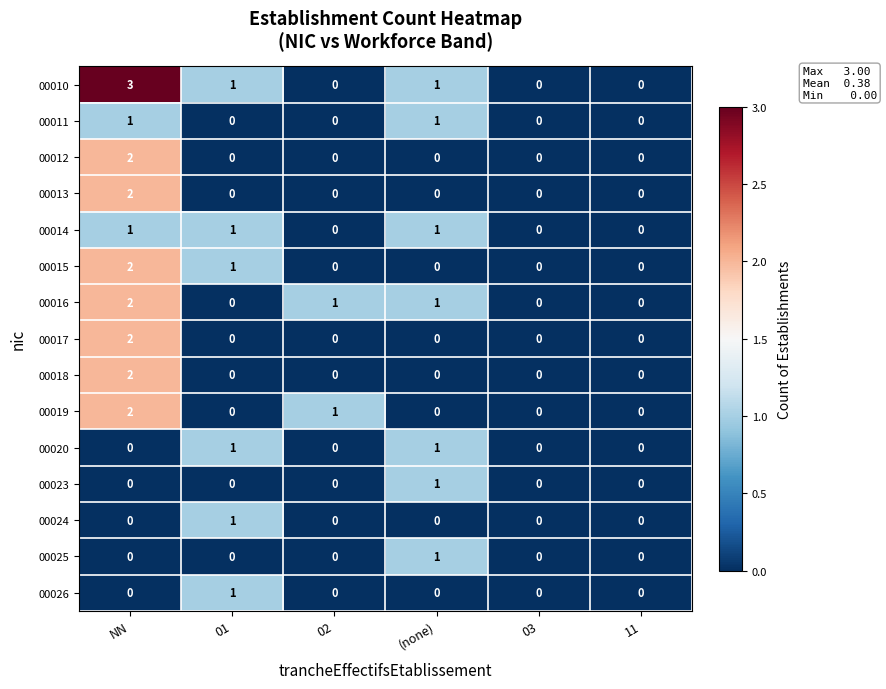

Is it true that 00013 equals 0 at (none)?

True